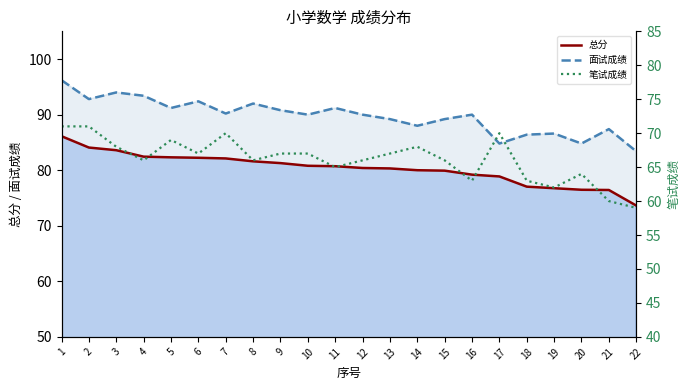

How many series are shown in this chart?

3